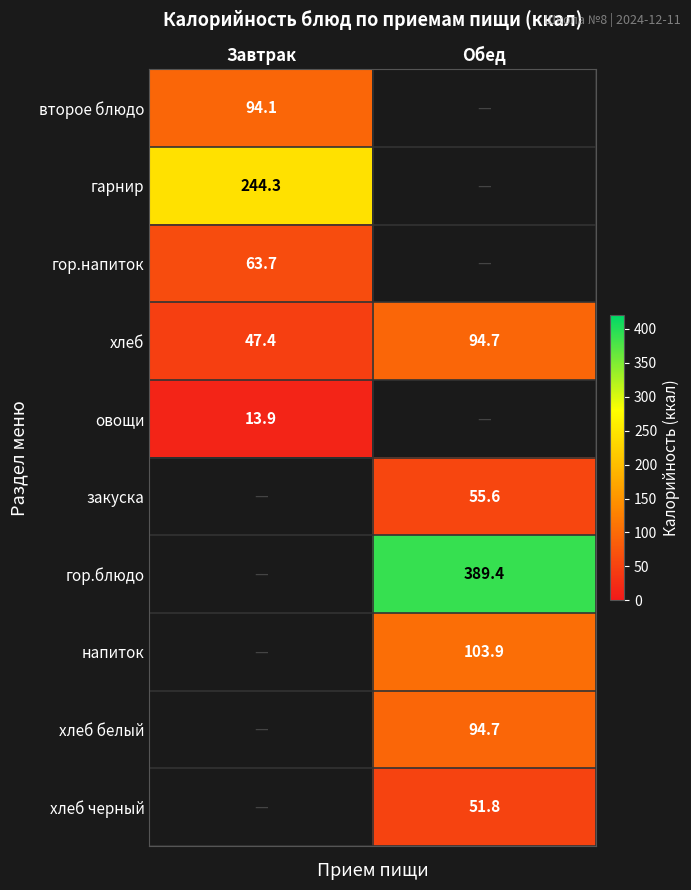

At which label is хлеб closest to 71?

Завтрак